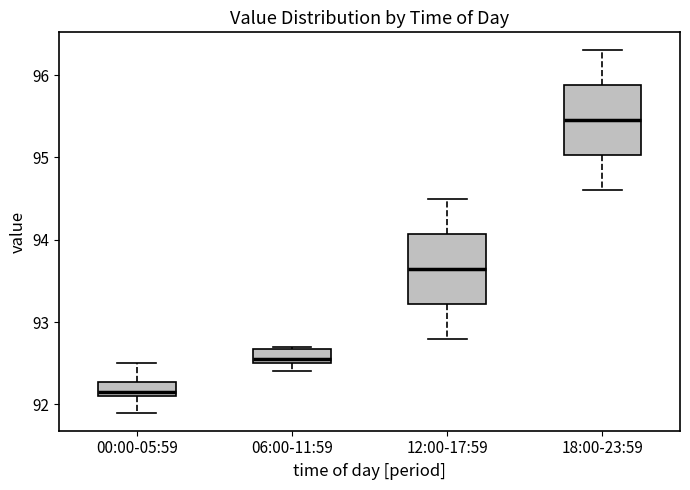

Where is the upper edge of the box for 18:00-23:59 on the y-axis? The values are not printed on the chart, so give them approximately, as read against the axis.

95.9